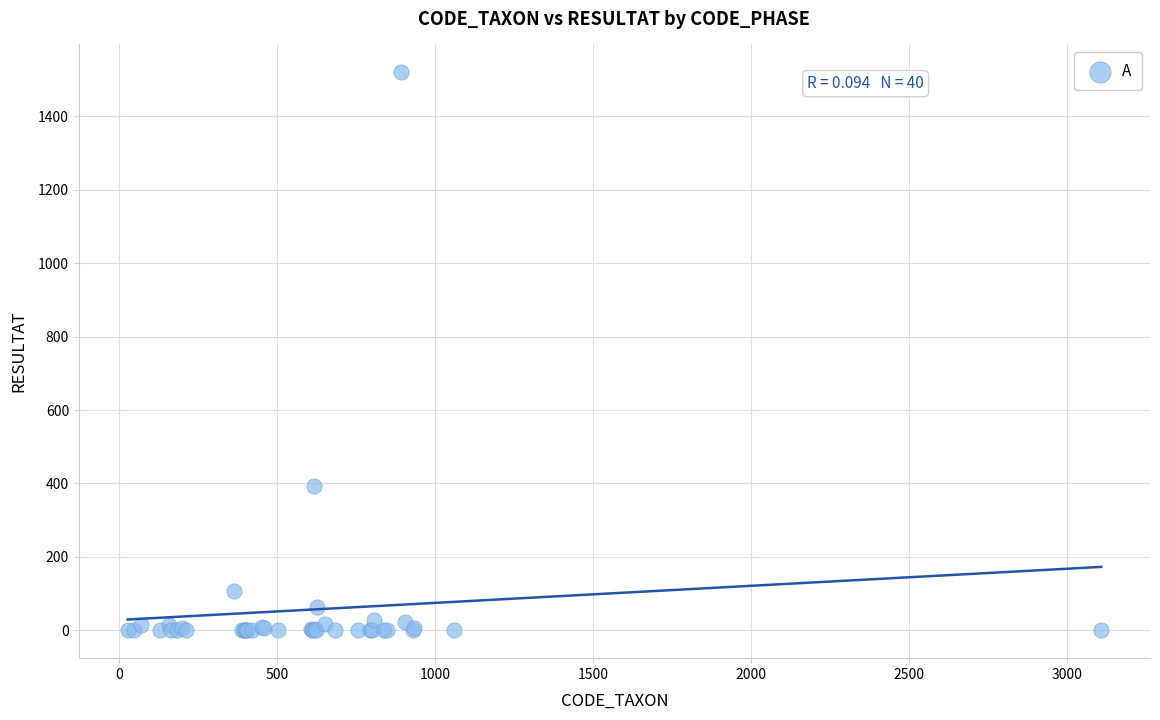

What Y value in the scatter plot is closest to 760?

392